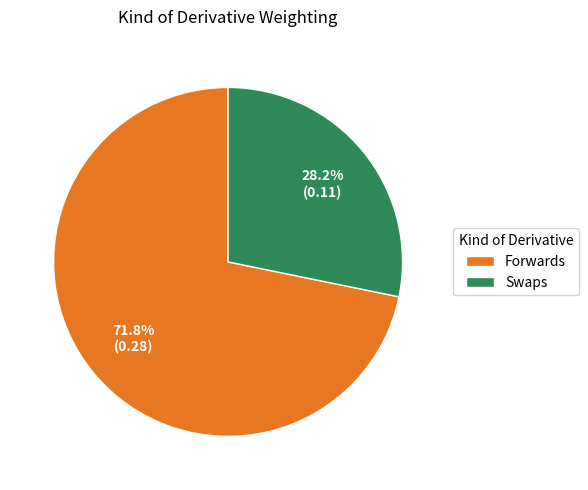

Count the number of slices in the pie.

2